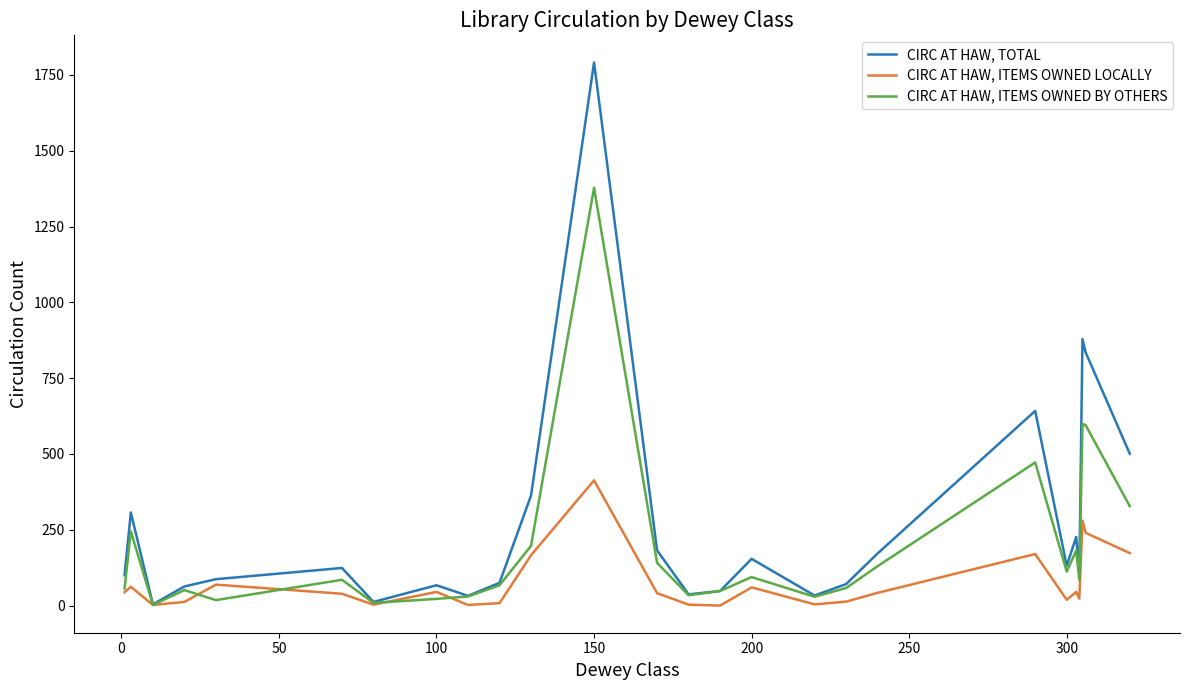

Rank the series by their average value, from lowest to highest.

CIRC AT HAW, ITEMS OWNED LOCALLY, CIRC AT HAW, ITEMS OWNED BY OTHERS, CIRC AT HAW, TOTAL